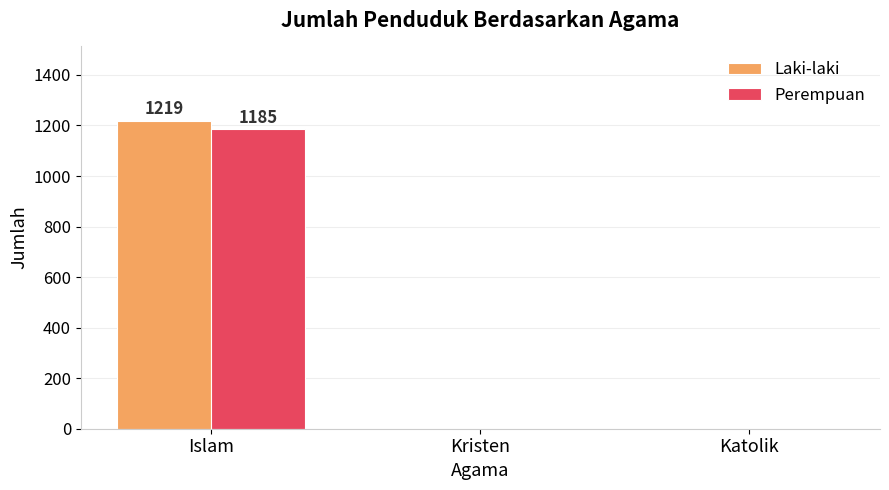

How many groups of bars are there?

3